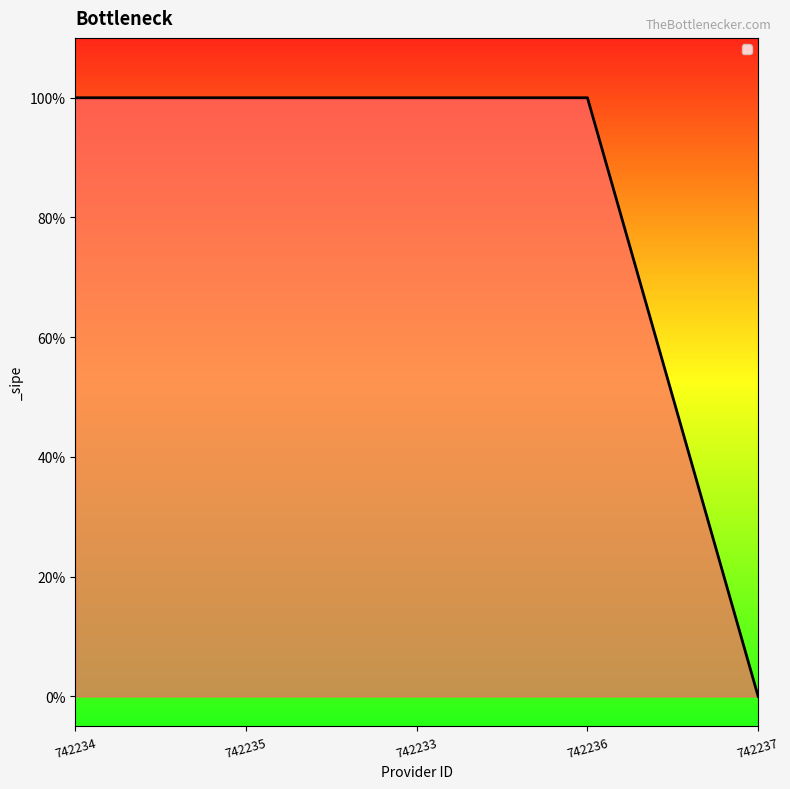

What is the greatest value displayed?

1